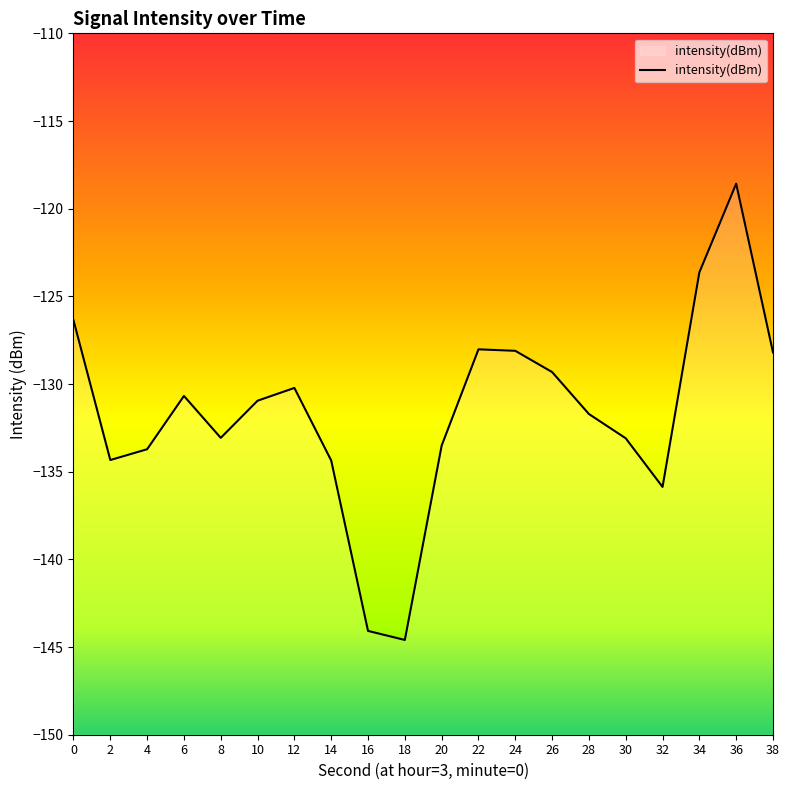

Reading left to right, extract all data points from this chart.

0=-126.4	2=-134.3	4=-133.7	6=-130.7	8=-133.1	10=-131.0	12=-130.2	14=-134.4	16=-144.1	18=-144.6	20=-133.5	22=-128.0	24=-128.1	26=-129.3	28=-131.7	30=-133.1	32=-135.9	34=-123.6	36=-118.6	38=-128.2